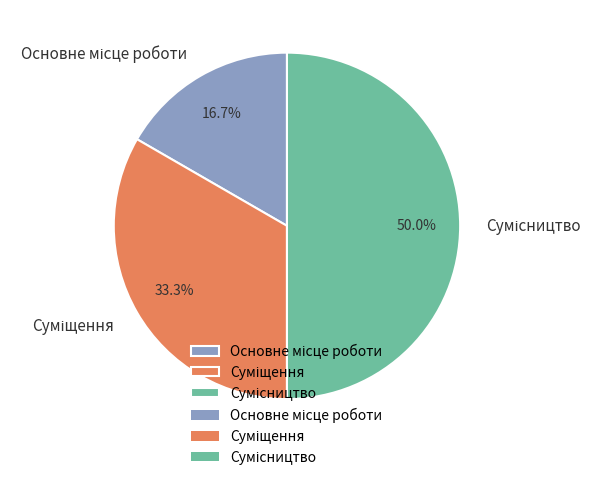

How many slices are in this pie chart?

3